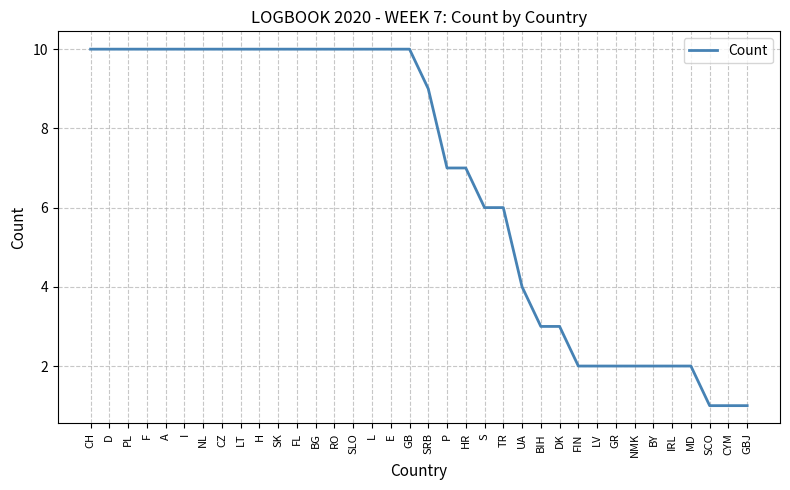

Count the values in the range 2 to 10.

33